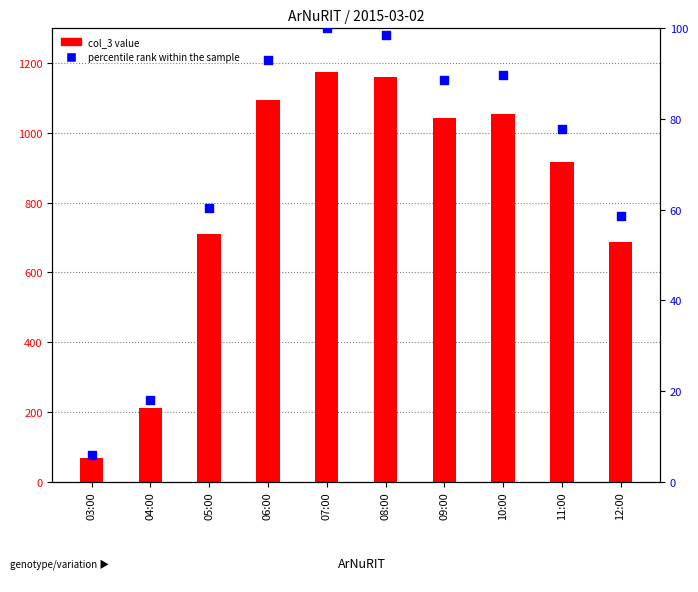

What is the total value across all series at 07:00?

1276.0